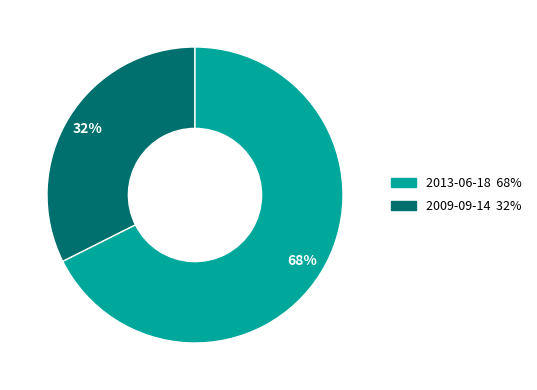

To the nearest percent, what is the average slice percentage?

50%